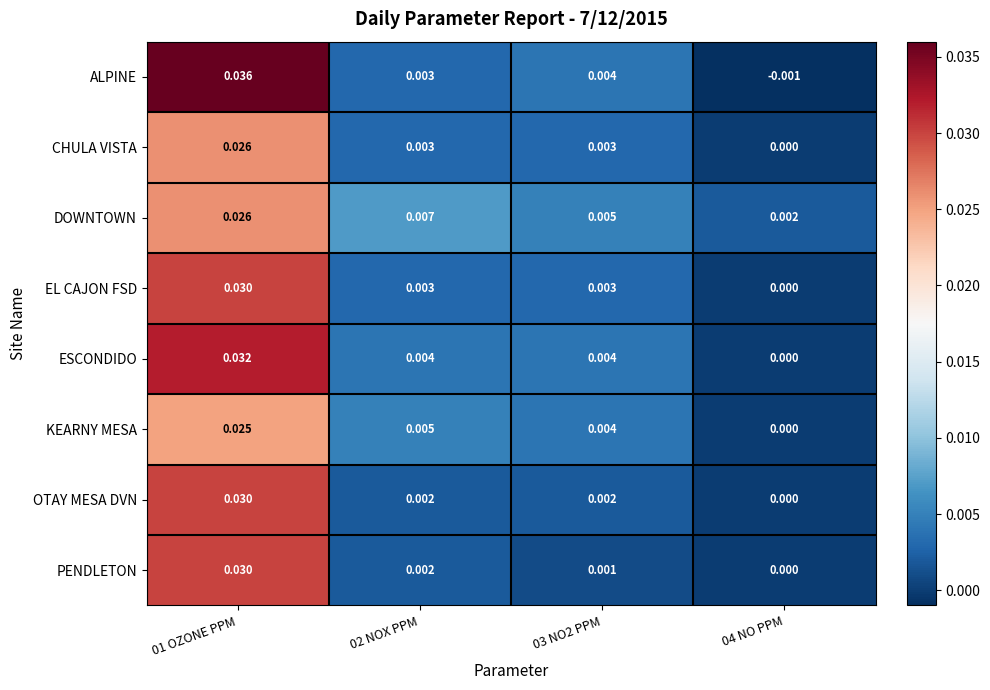

Which series has the largest total across all categories?

ALPINE